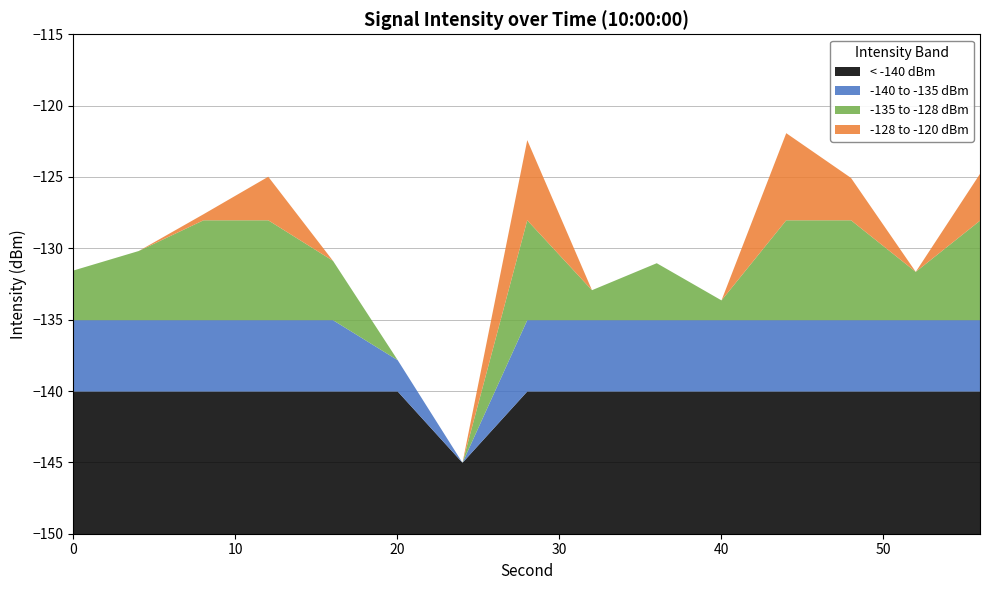

Does the chart display data point markers on the line(s)?

No